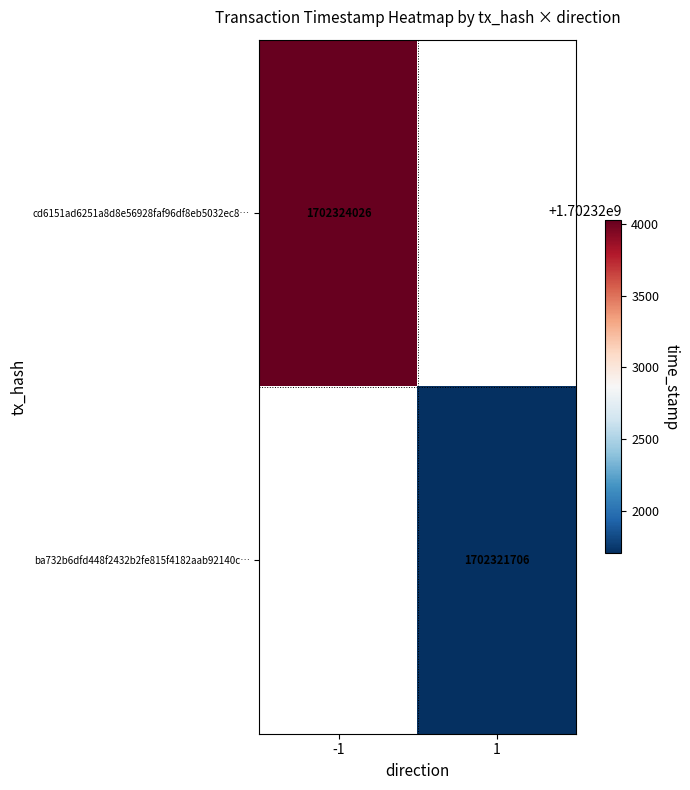

Is it true that cd6151ad6251a8d8e56928faf96df8eb5032ec8… equals 2256818568.0 at -1?

False